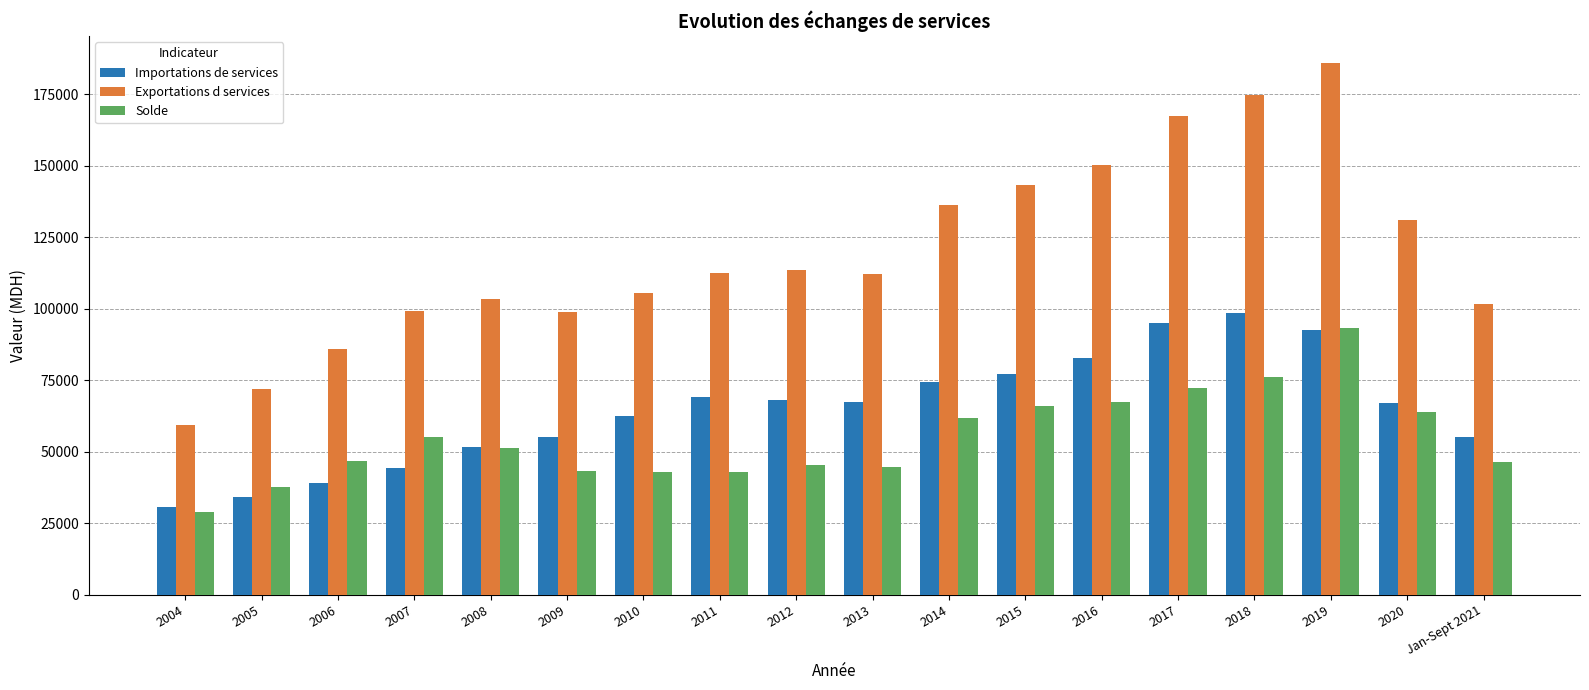

What are all the series names shown in the legend?

Importations de services, Exportations d services, Solde